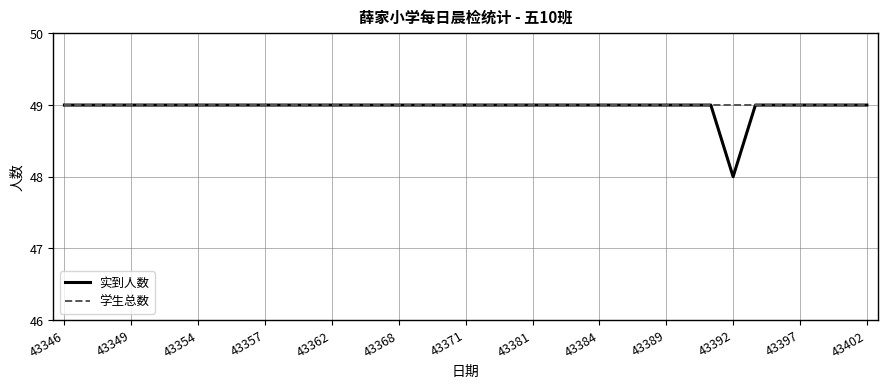

What are all the series names shown in the legend?

实到人数, 学生总数